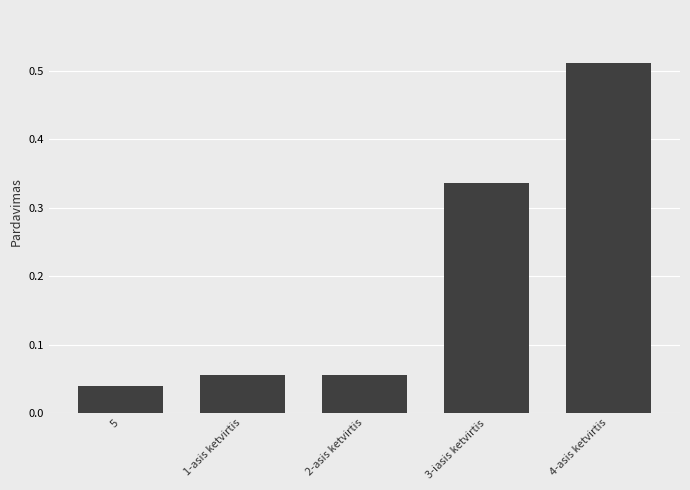

At which label is the value closest to 0?

5